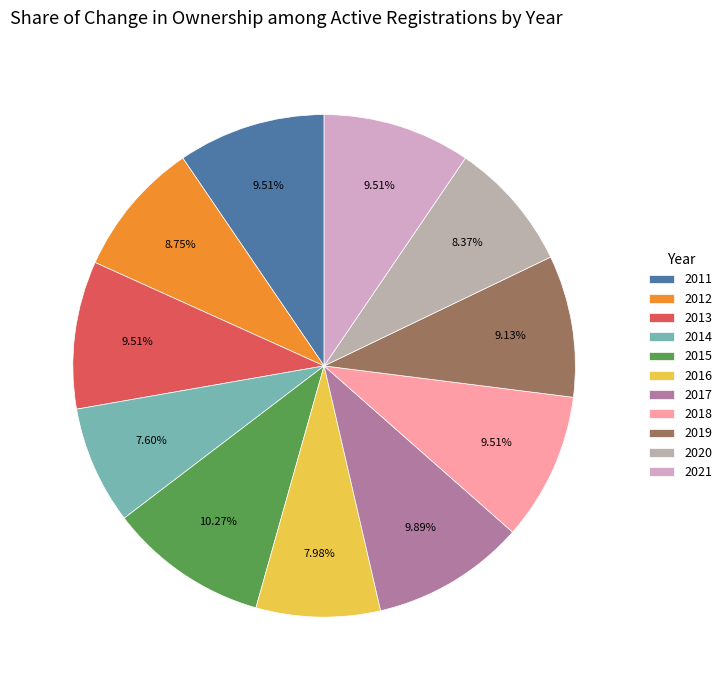

Count the number of slices in the pie.

11